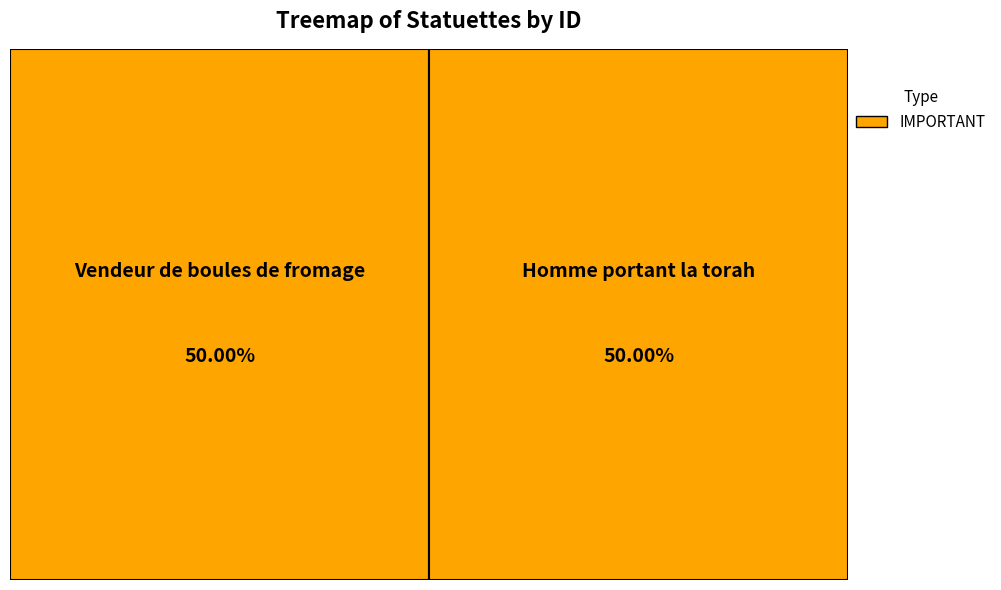

Is it true that Homme portant la torah is 44% of the pie?

False